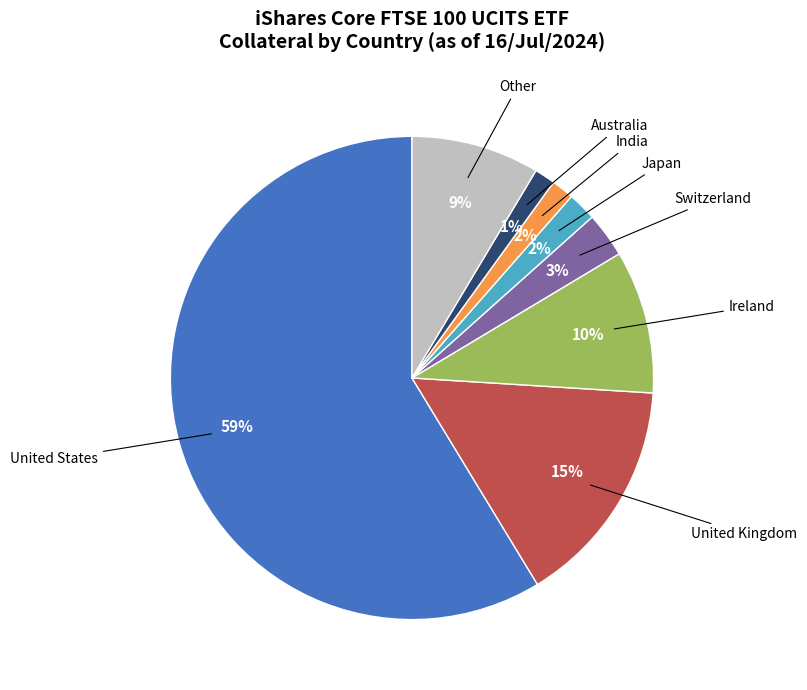

To the nearest percent, what is the difference between the largest and smallest slice percentages?

57%